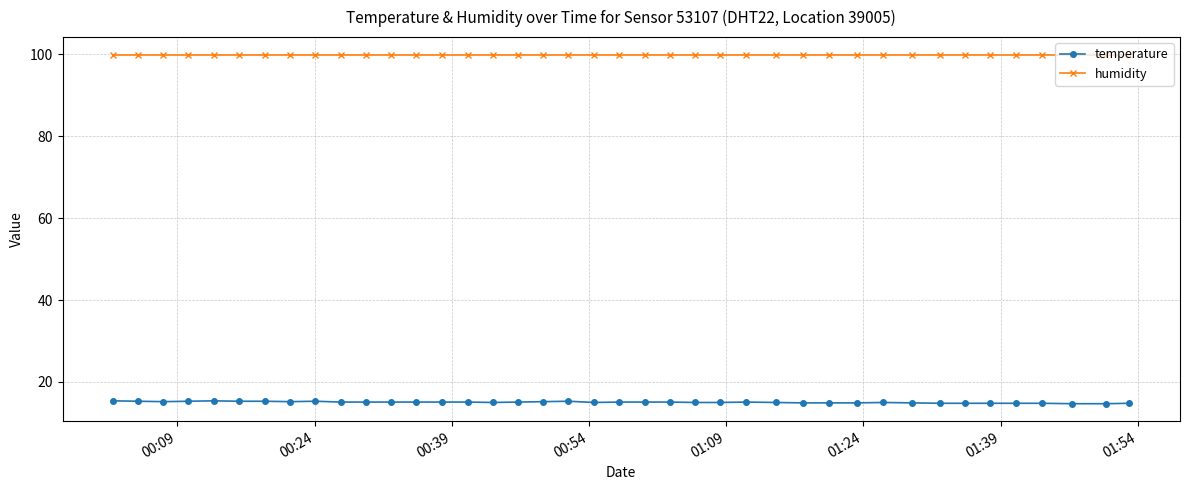

True or false: temperature and humidity cross at least once.

False